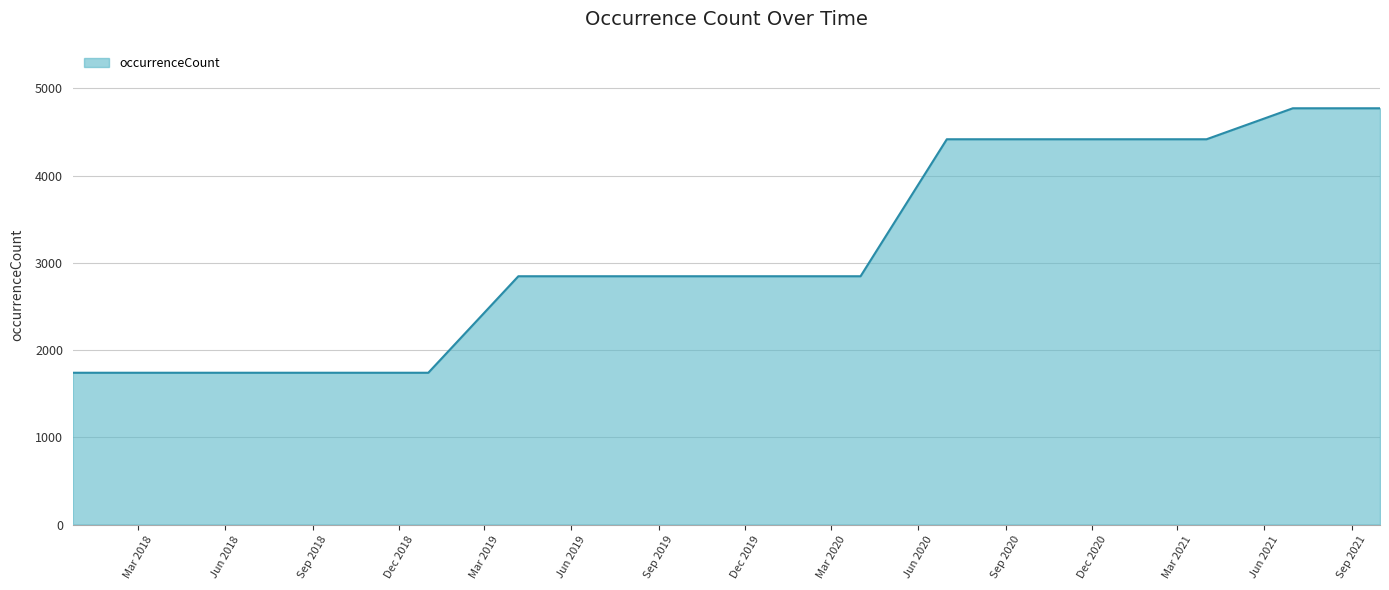

Reading right to left, extract all data points from this chart.

4771	4771	4416	4416	4416	4416	2846	2846	2846	2846	2846	1740	1740	1740	1740	1740